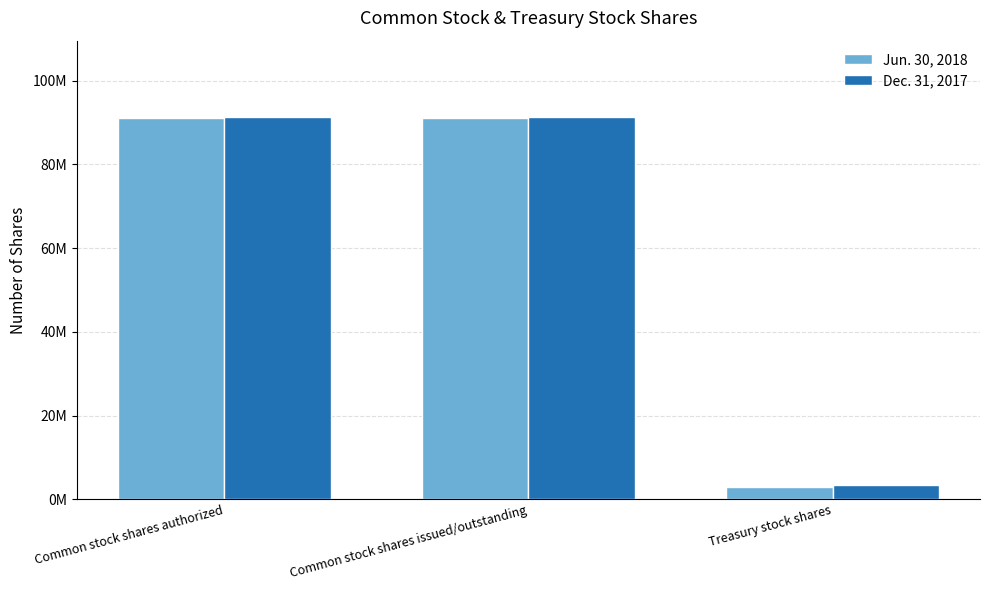

At which category does the chart reach its peak across all series?

Common stock shares authorized